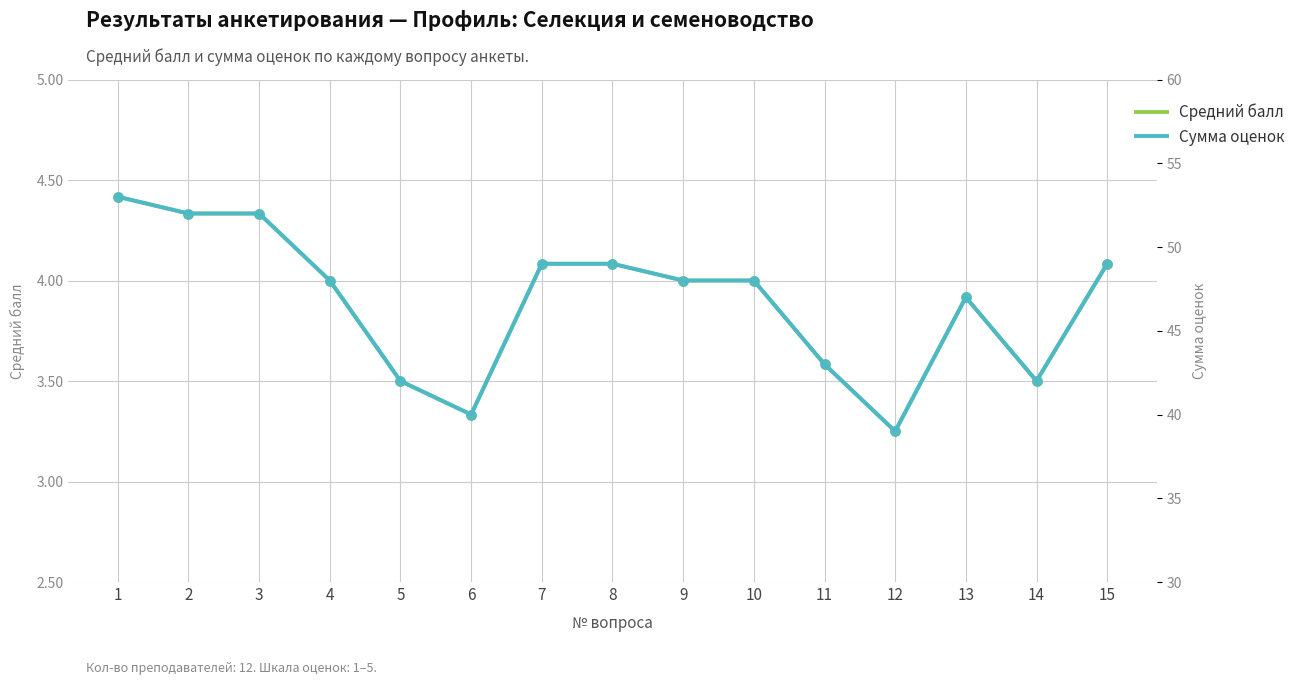

What are all the series names shown in the legend?

Средний балл, Сумма оценок